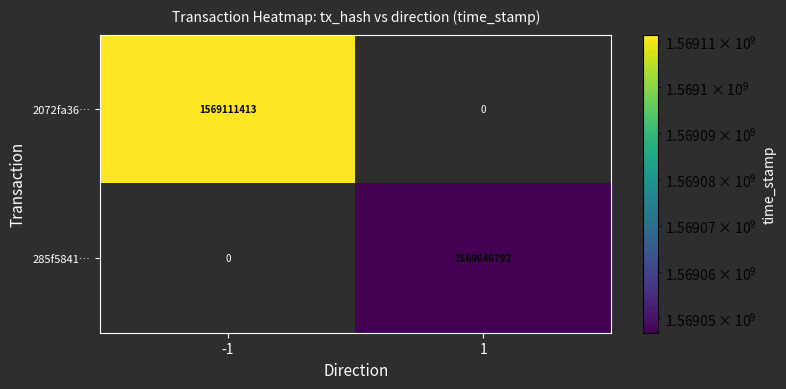

The value of 285f5841… at 1 is 2645147142. True or false?

False